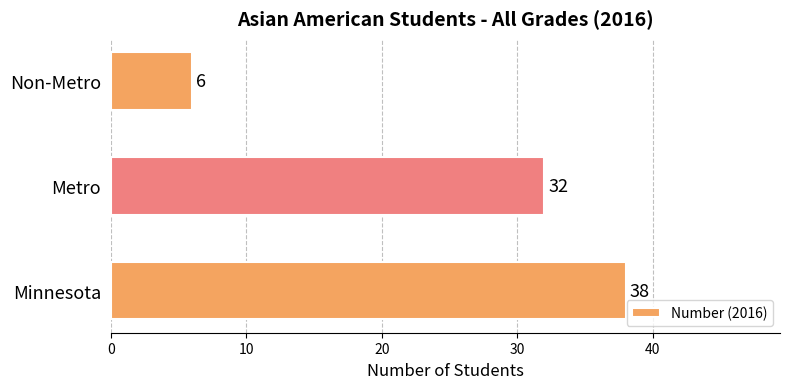

What is the maximum value shown in the chart?

38